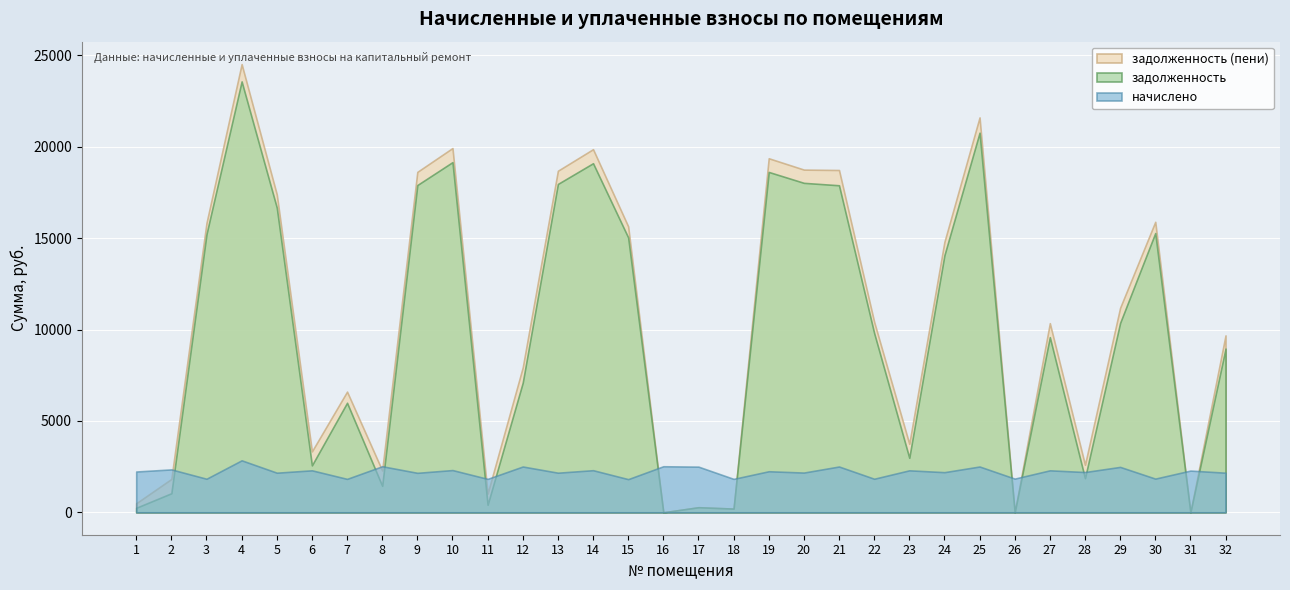

Is it true that задолженность equals 23576.9 at 4?

True